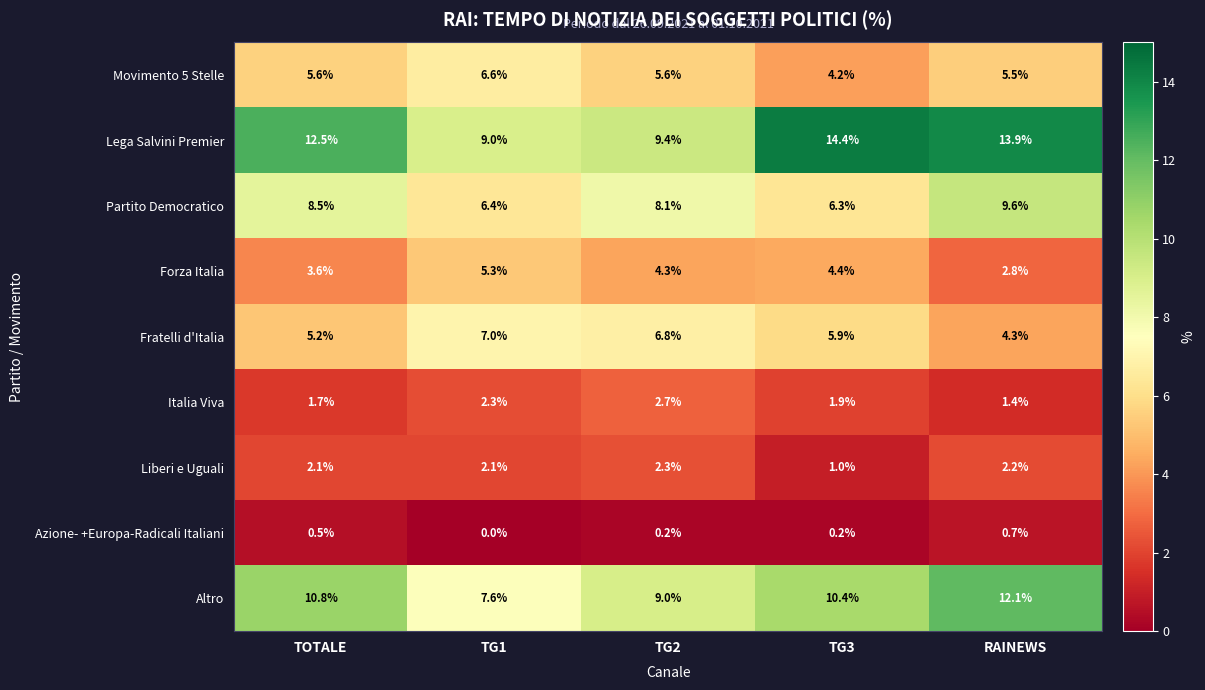

Count the number of categories in the chart.

5